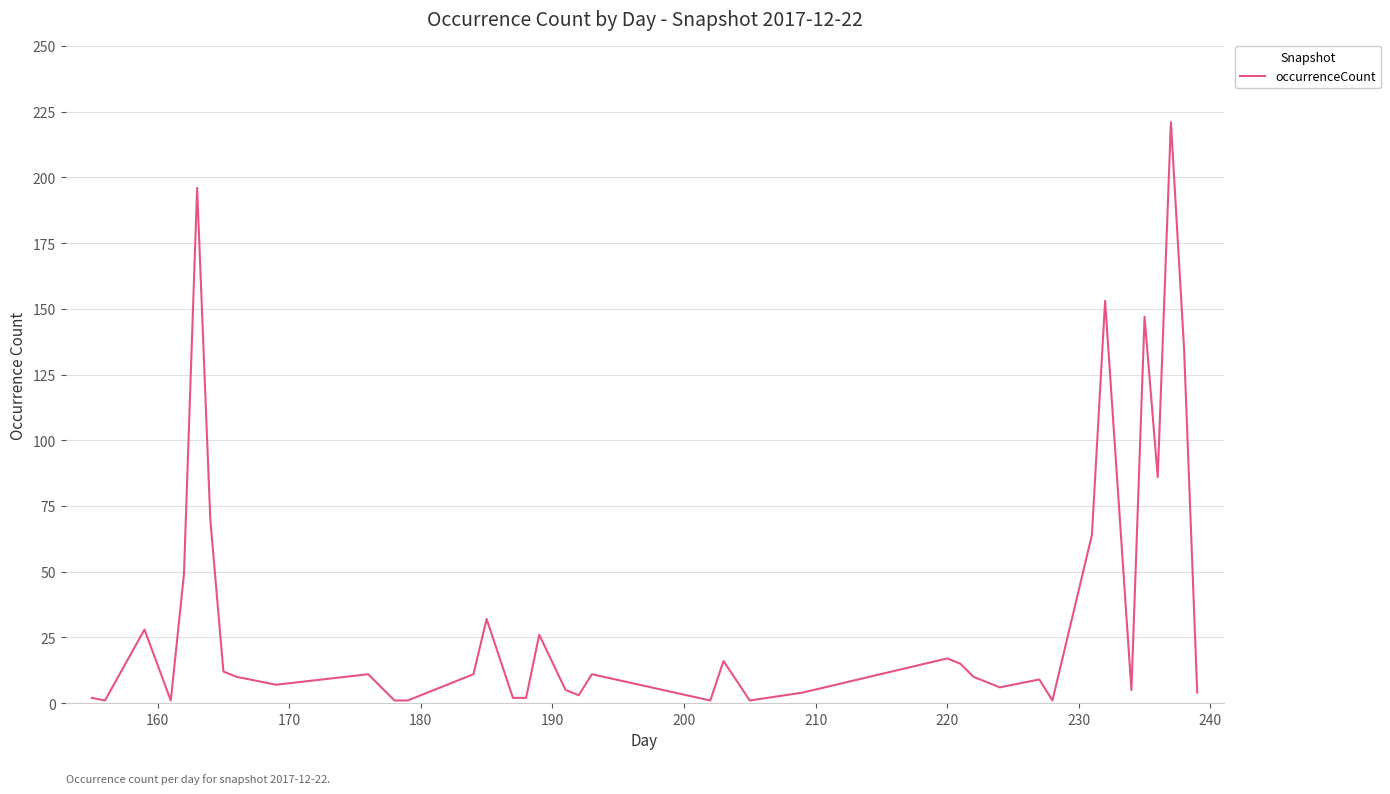

How many lines are shown in the chart?

1